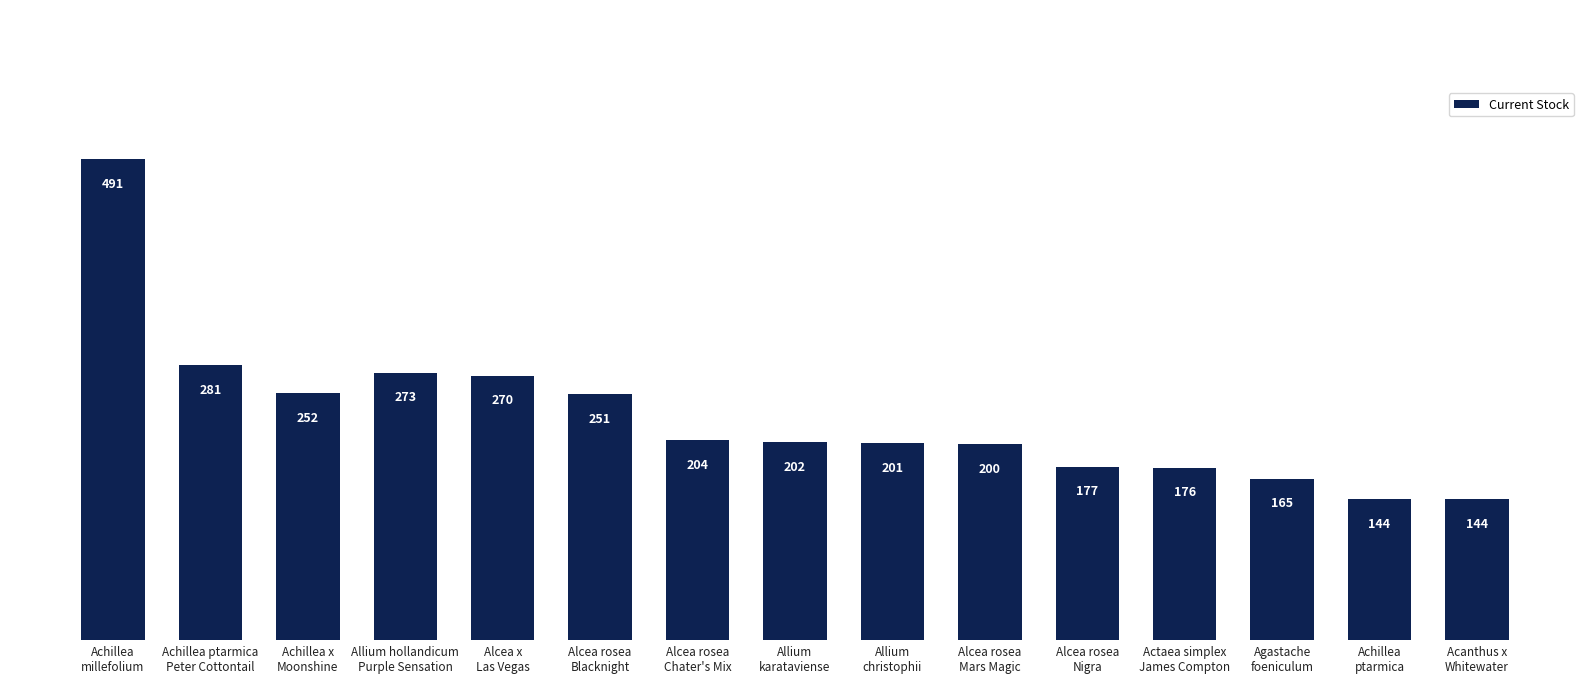

Where does the data first go above 202?

Achillea
millefolium